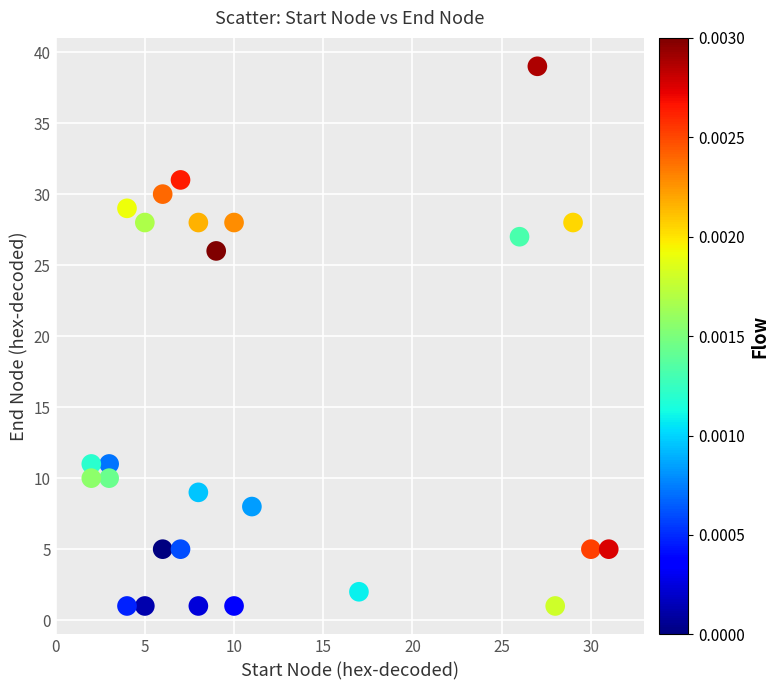

What is the range of Y values (max minus min)?

38